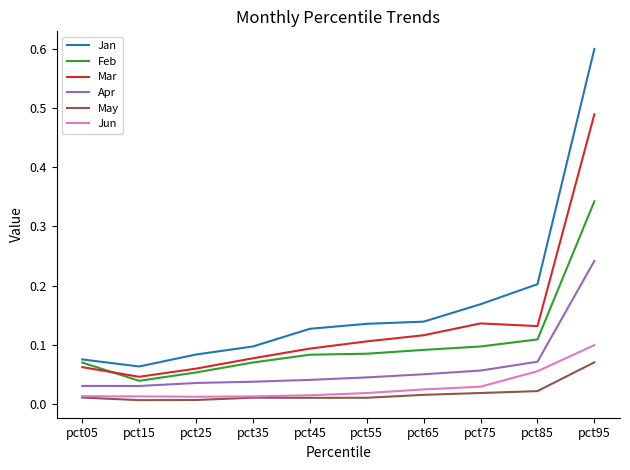

How many lines are shown in the chart?

6